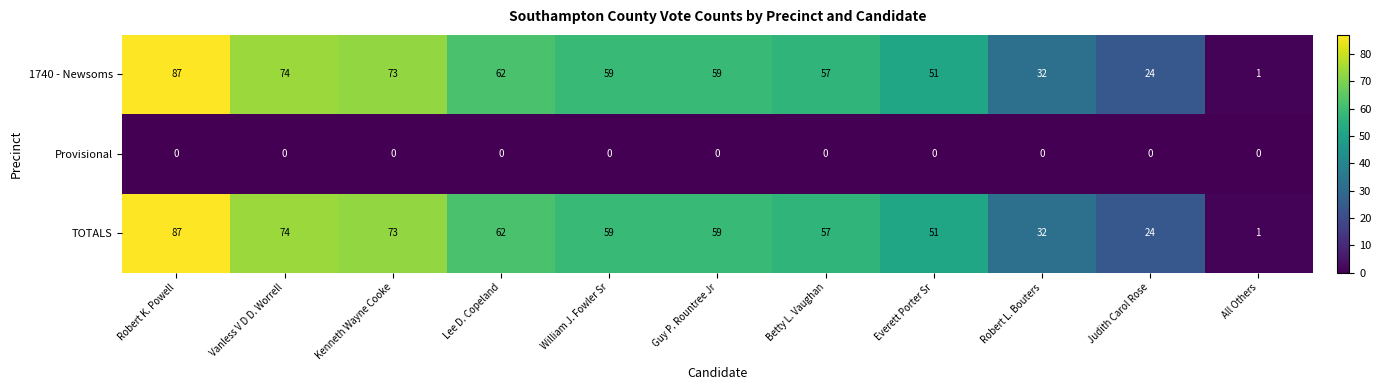

What is the difference between the highest and lowest values at William J. Fowler Sr?

59